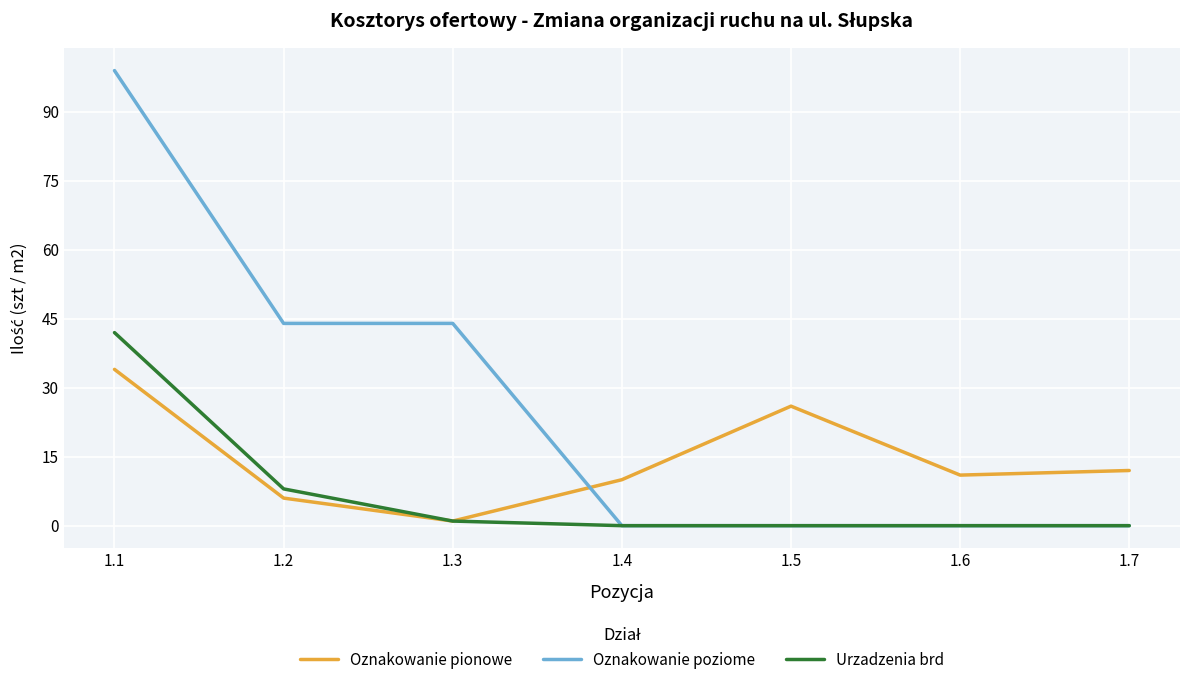

True or false: Oznakowanie poziome has more than 2 points higher than both neighbors.

False